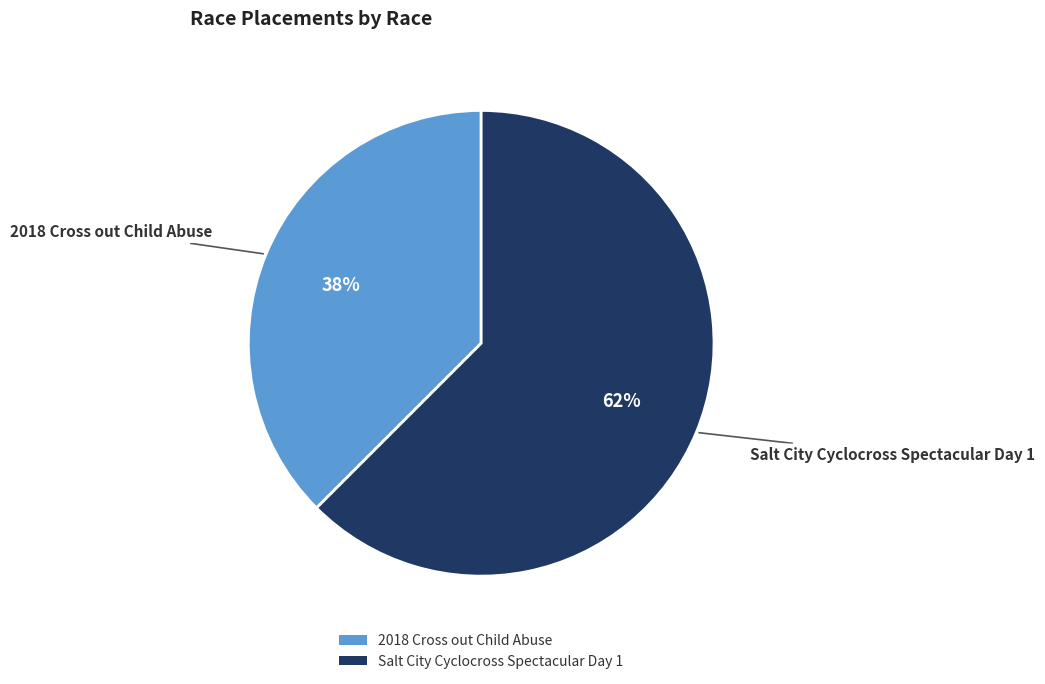

Do 2018 Cross out Child Abuse and Salt City Cyclocross Spectacular Day 1 together represent more than half of the pie?

Yes